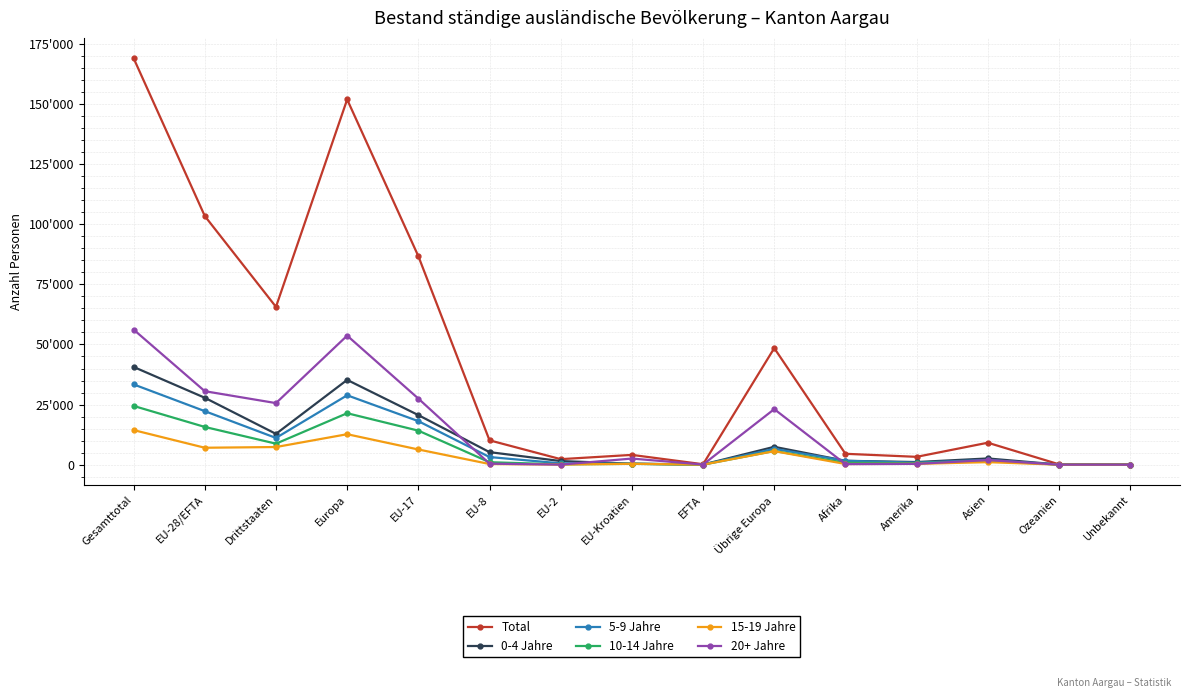

Is the value of 20+ Jahre at Ozeanien greater than the value of 5-9 Jahre at Amerika?

No